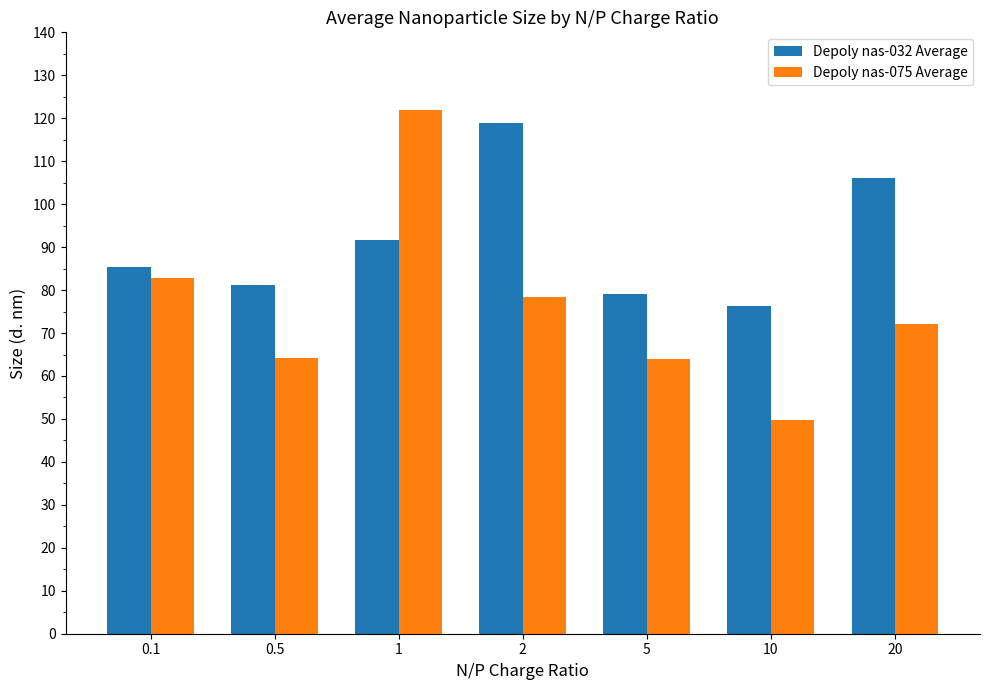

What is the highest value of the Depoly nas-075 Average series?

122.0